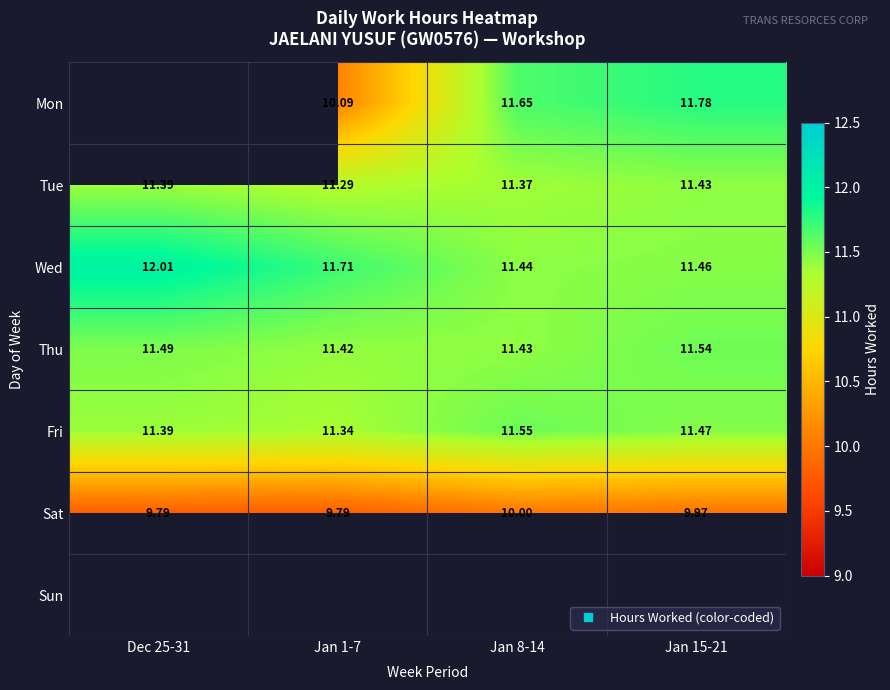

At Jan 8-14, list the series in order from largest to smallest.

Mon, Fri, Wed, Thu, Tue, Sat, Sun